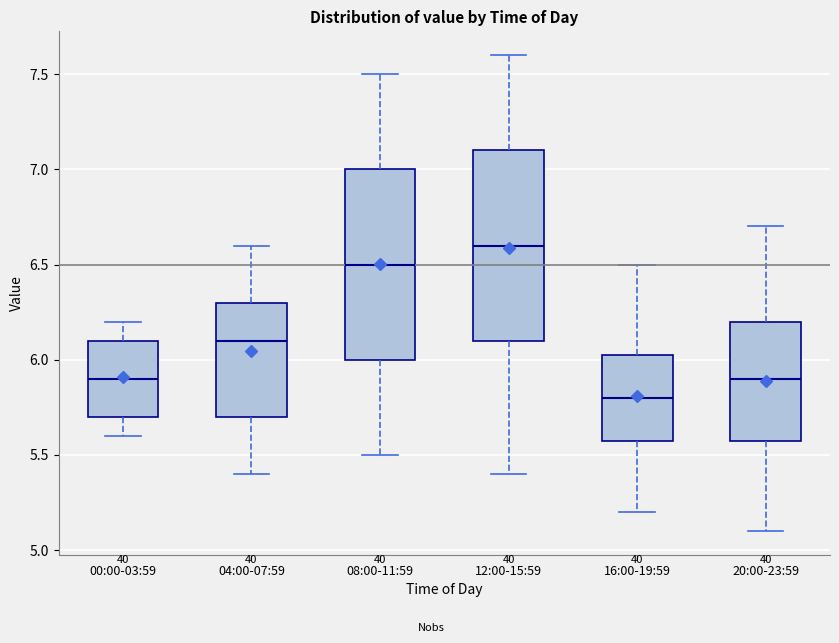

Reading left to right, transcribe this box plot: for each box, give where its median line is, the range the box spans, and where its two whiskers end, as read against the y-axis. The values are not printed on the chart, so give them approximately, as read against the axis.

00:00-03:59: median 5.90, box 5.70 to 6.10, whiskers 5.60 to 6.20
04:00-07:59: median 6.10, box 5.70 to 6.30, whiskers 5.40 to 6.60
08:00-11:59: median 6.50, box 6.00 to 7.00, whiskers 5.50 to 7.50
12:00-15:59: median 6.60, box 6.10 to 7.10, whiskers 5.40 to 7.60
16:00-19:59: median 5.80, box 5.60 to 6.05, whiskers 5.20 to 6.50
20:00-23:59: median 5.90, box 5.60 to 6.20, whiskers 5.10 to 6.70